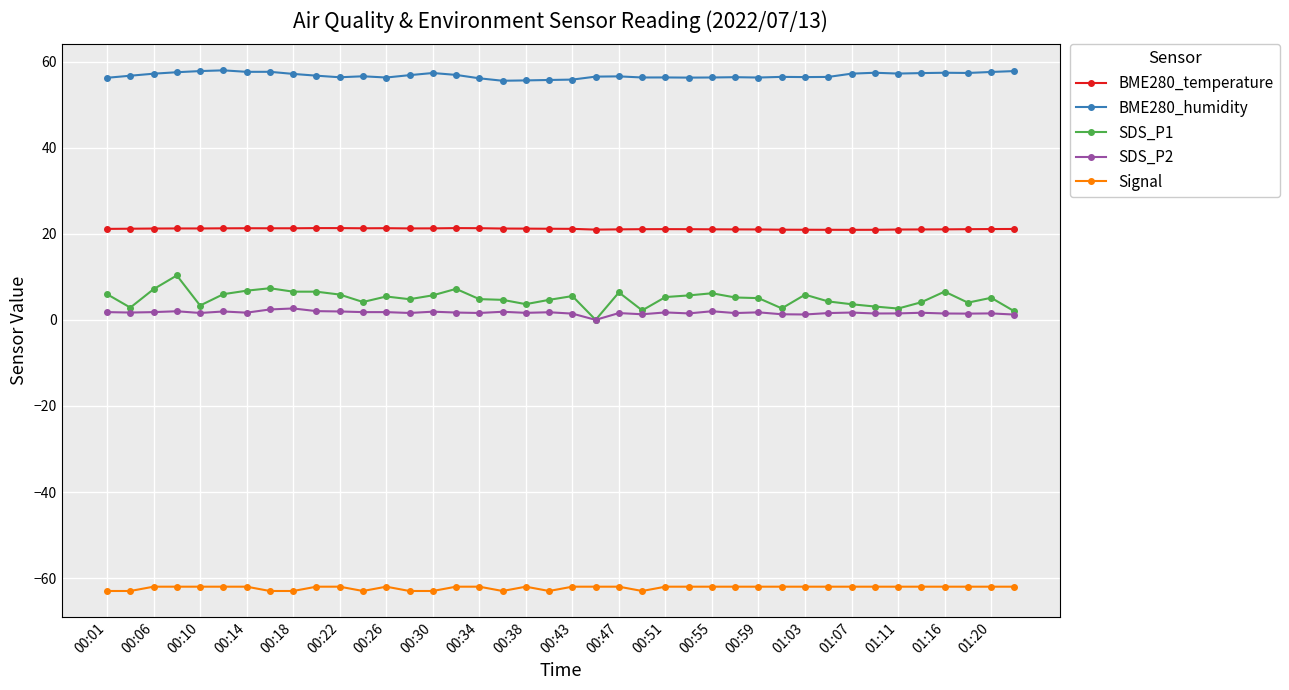

True or false: Signal and BME280_humidity intersect in this chart.

False